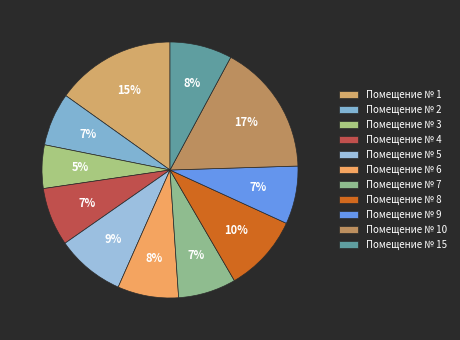

What is the largest slice in the pie chart?

Помещение № 10